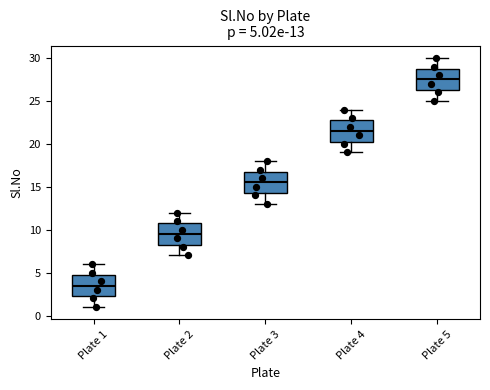

Which box has the lowest median line?

Plate 1